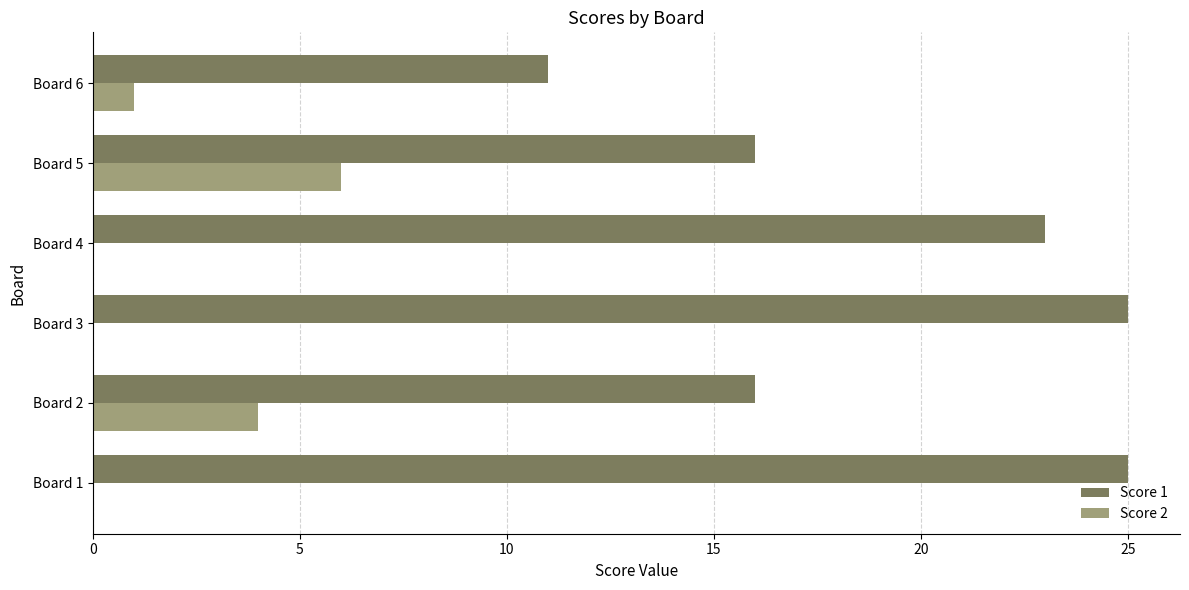

At which label is Score 2 closest to 3?

Board 2